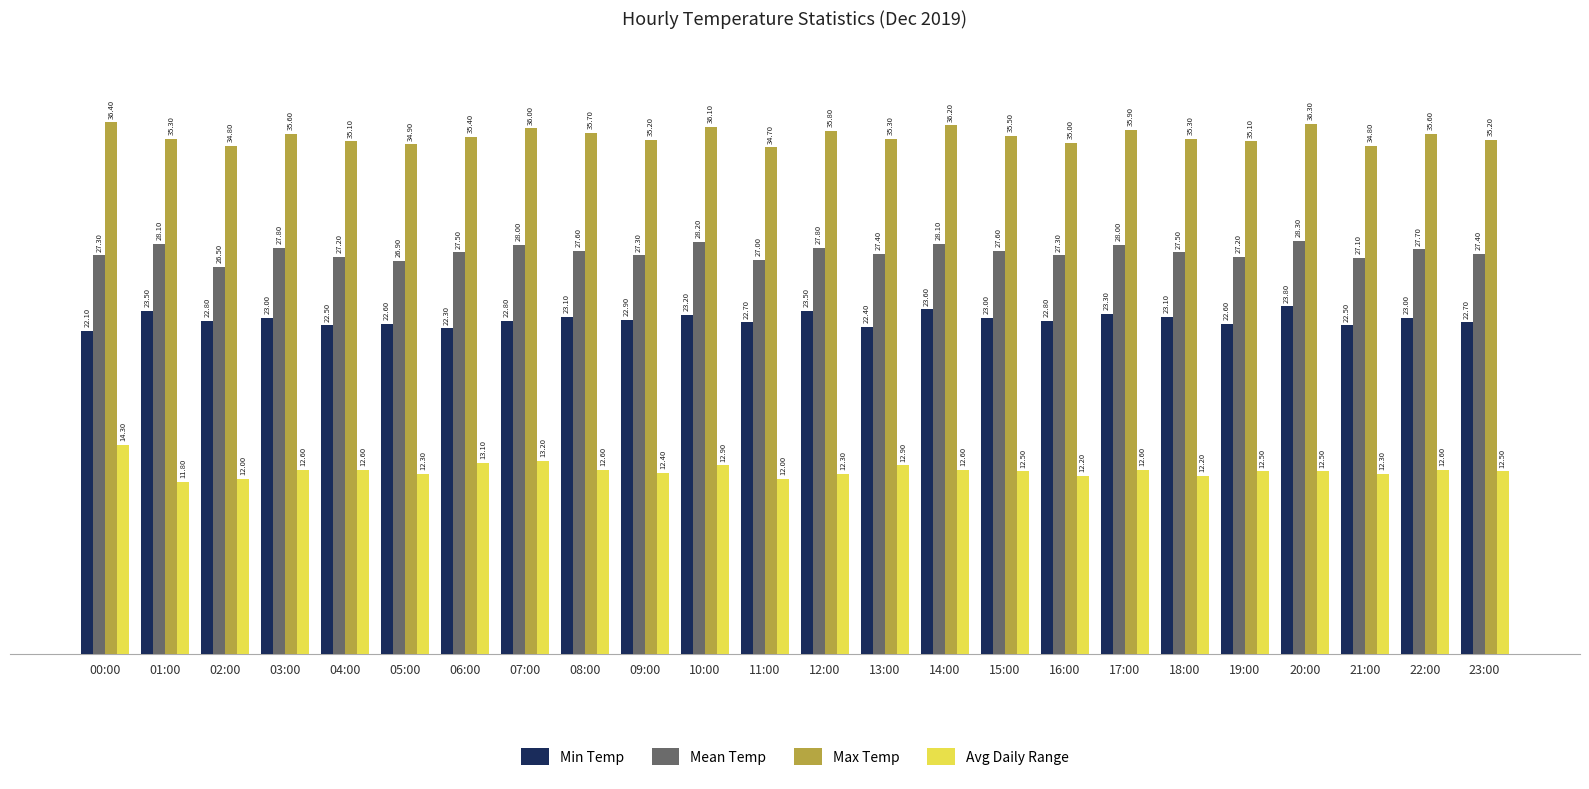

Which series has the largest total across all categories?

Max Temp